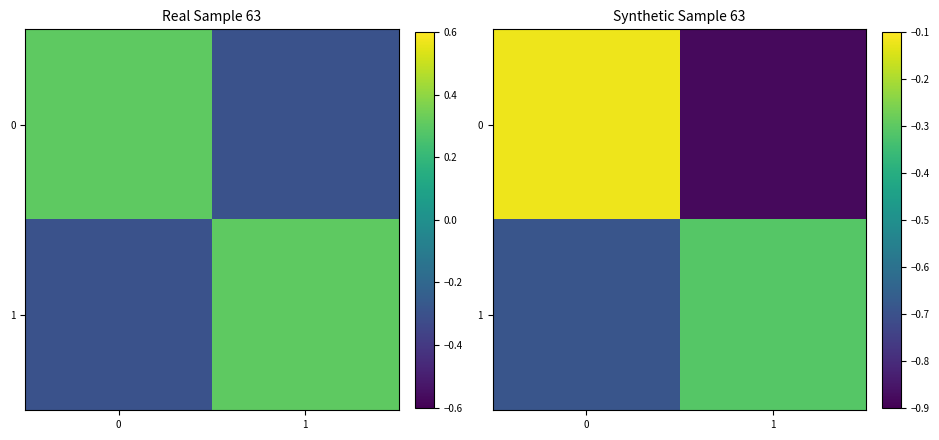

List the series in order of their peak value, lowest first.

1, 0